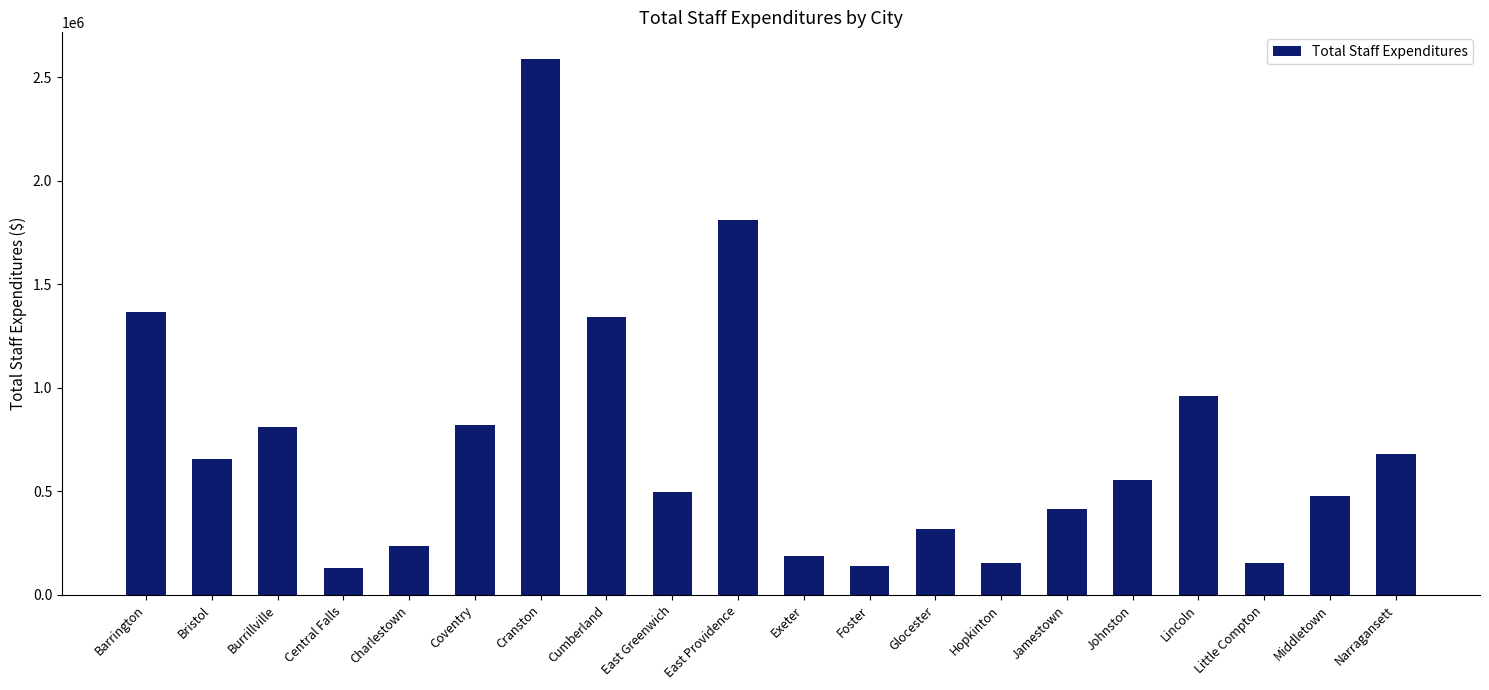

True or false: the data shows 1367934 at Barrington.

True